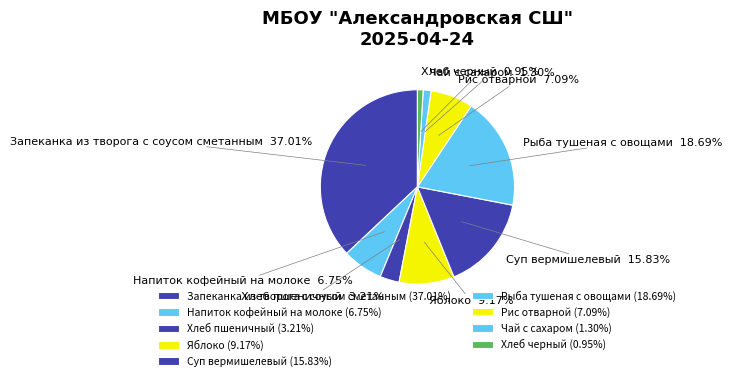

What is the total percentage of Рис отварной and Хлеб пшеничный?

10.3%